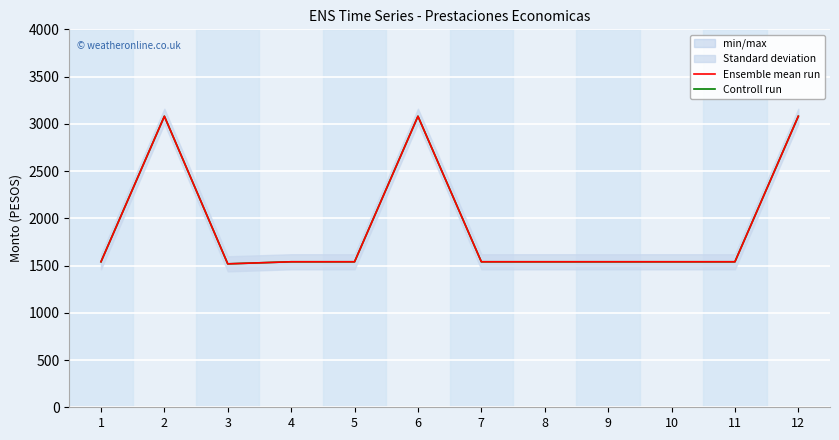

The value of Ensemble mean run at 10 is 1540. True or false?

True